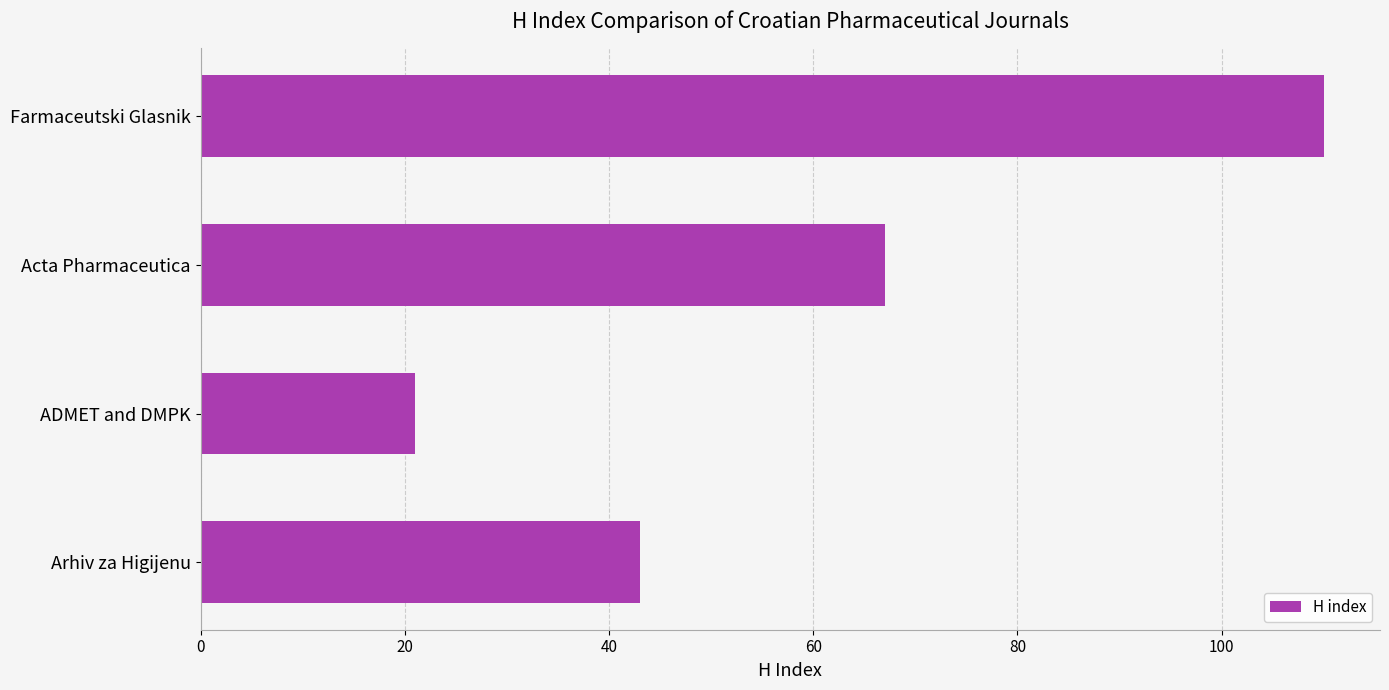

What is the maximum value shown in the chart?

110